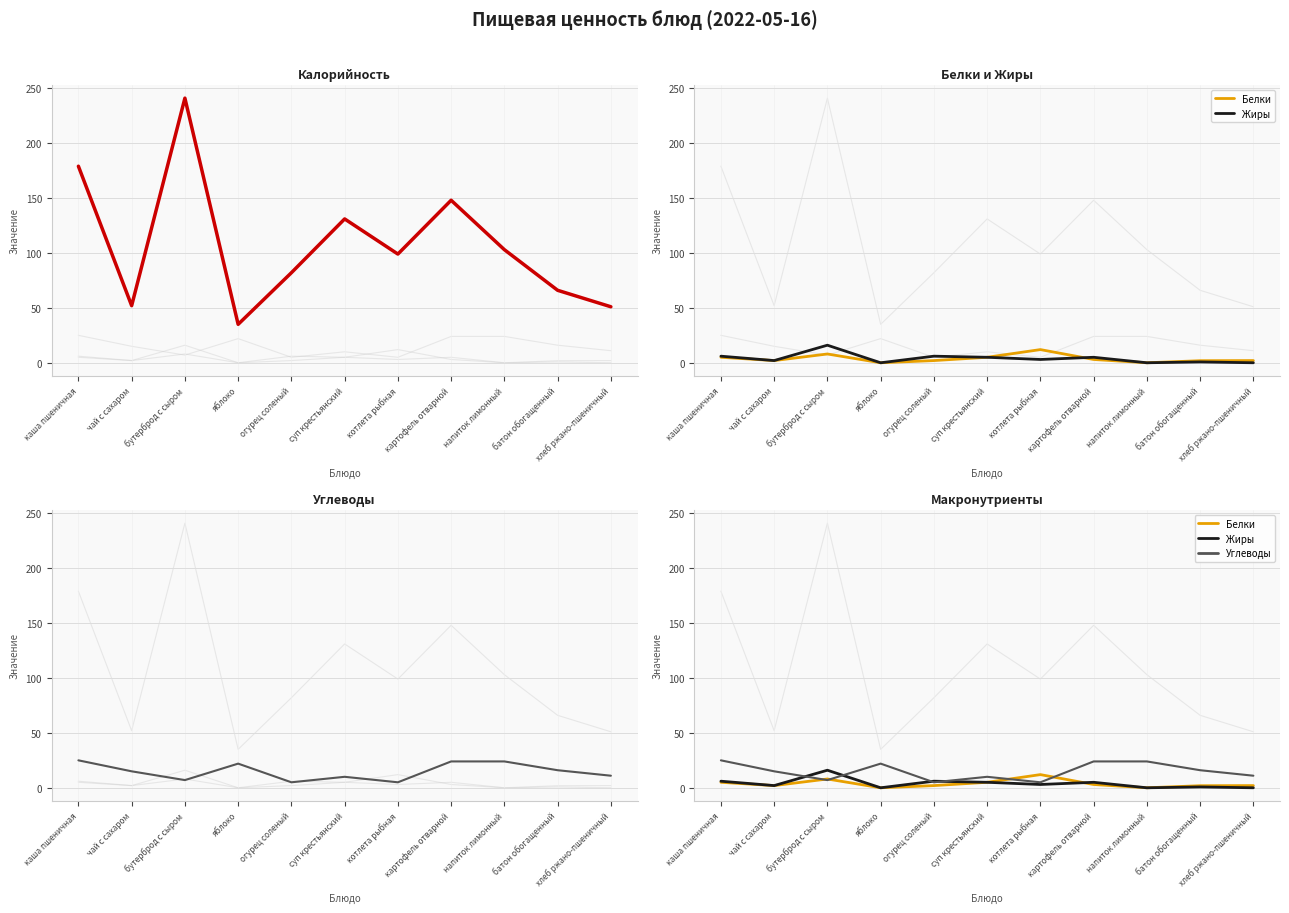

What is the difference between the highest and lowest values at чай с сахаром?

50.0